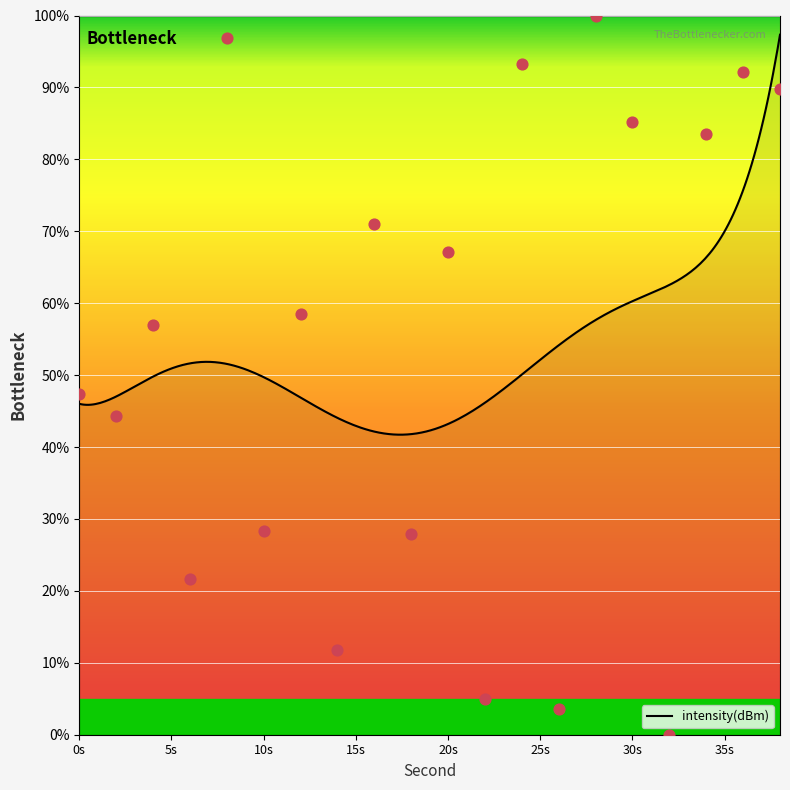

What is the change in value from 2 to 10?

-15.9